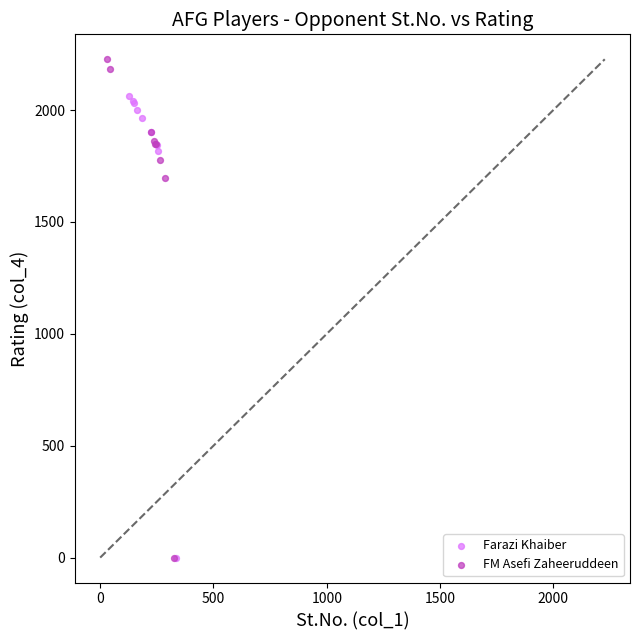

Which series contains the highest Y value?

FM Asefi Zaheeruddeen